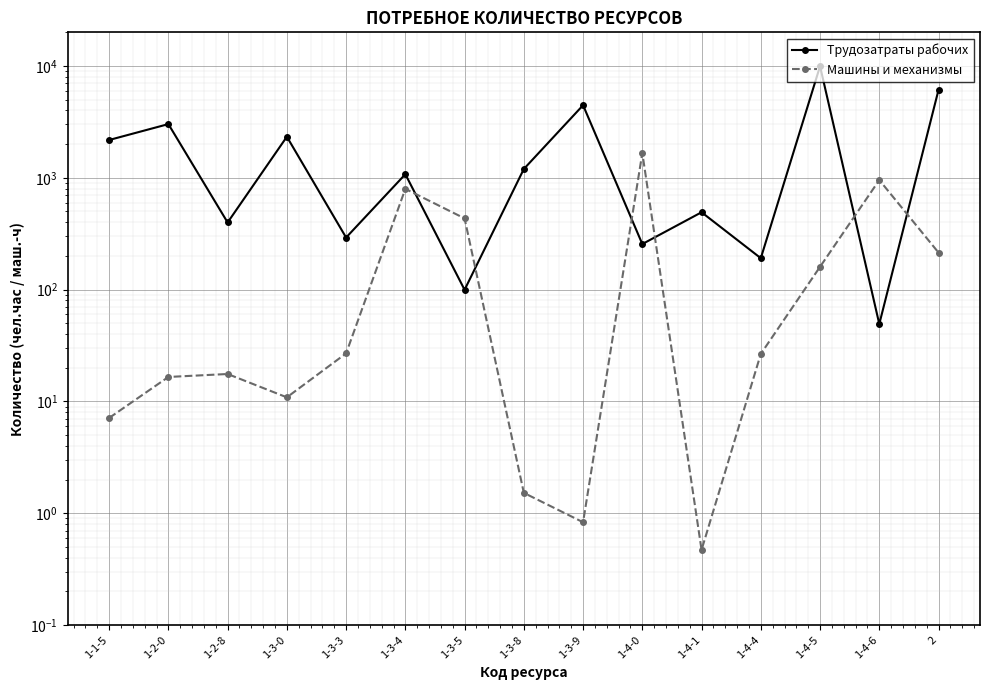

What is the maximum value shown in the chart?

9960.2